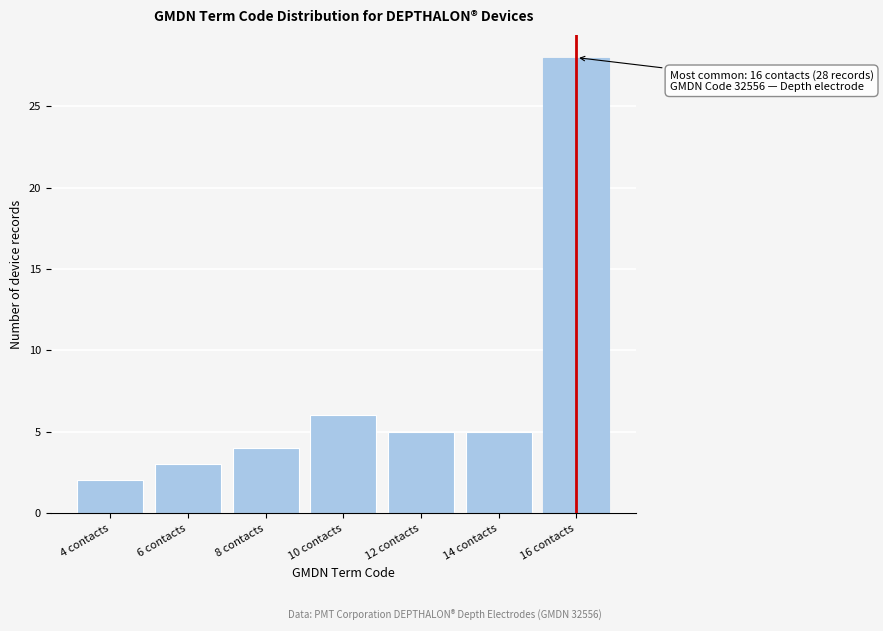

Reading right to left, what are all the values shown in this chart?

16 contacts=28	14 contacts=5	12 contacts=5	10 contacts=6	8 contacts=4	6 contacts=3	4 contacts=2